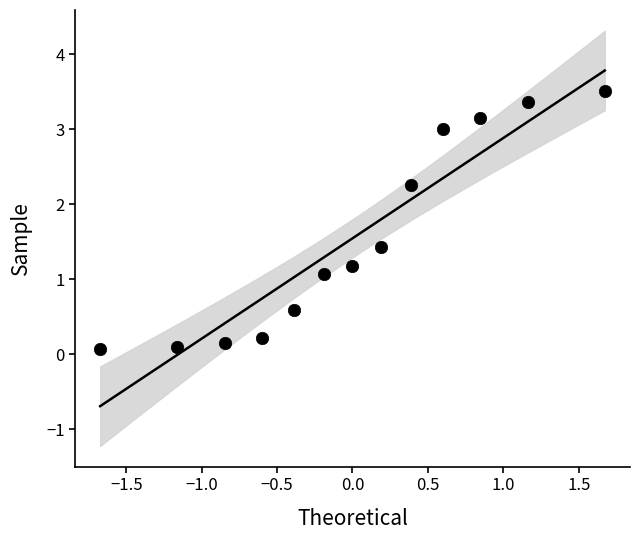

What Y value in the scatter plot is closest to 1?

1.1